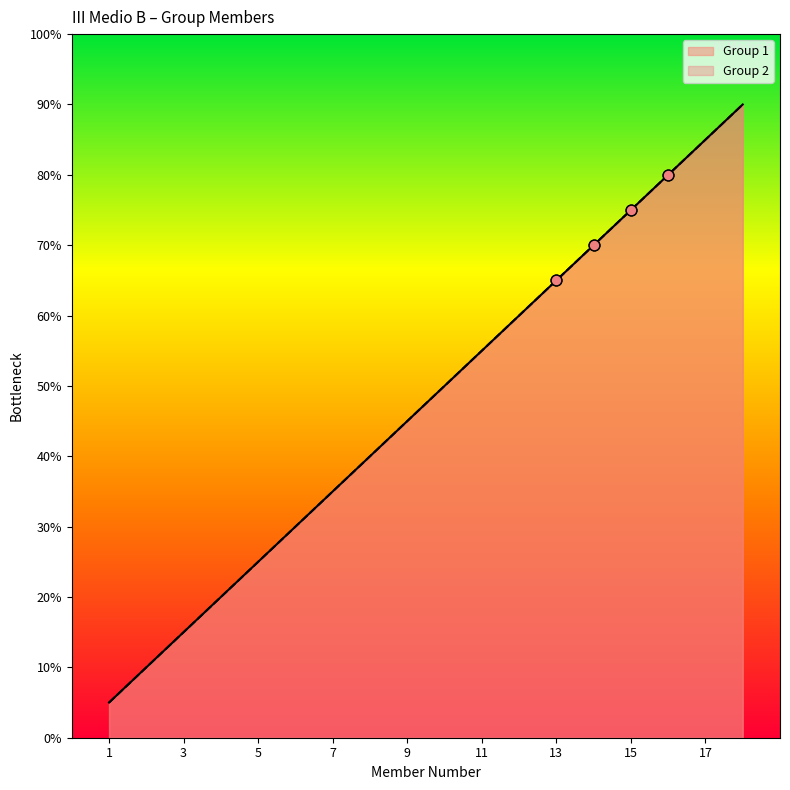

Is the value of Group 2 Count at 7 greater than the value of Group 1 Count at 12?

No